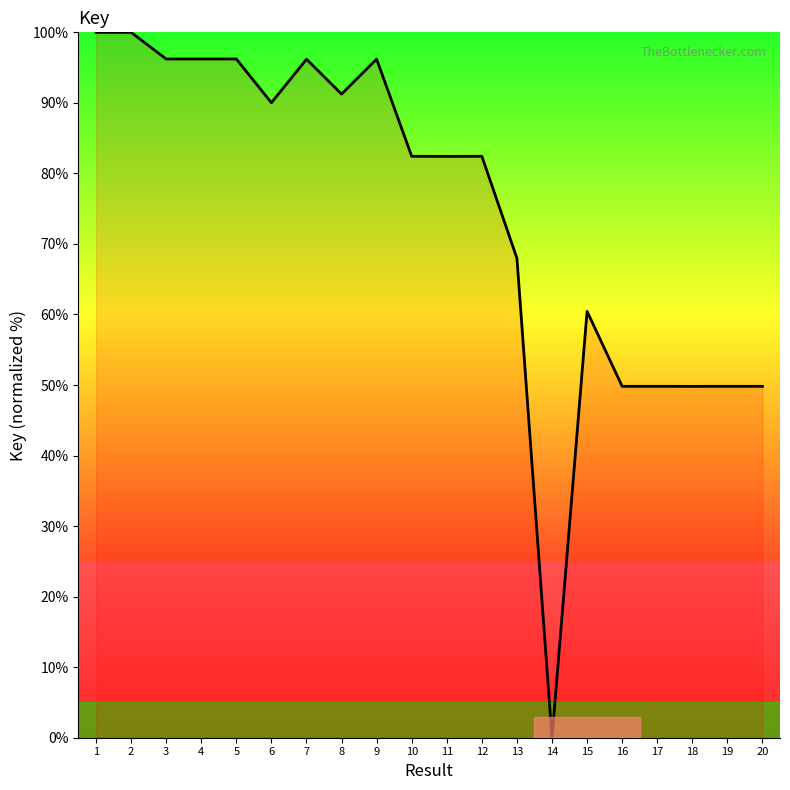

What is the ratio of the value at 12 to the value at 8?

0.9